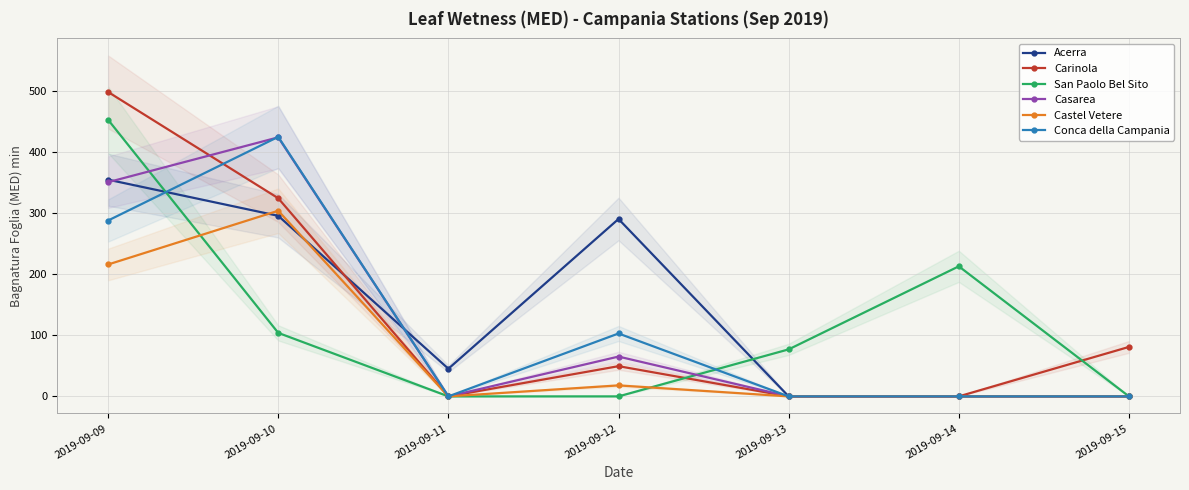

What is the value of the Acerra point at the 2nd from the left?

295.7